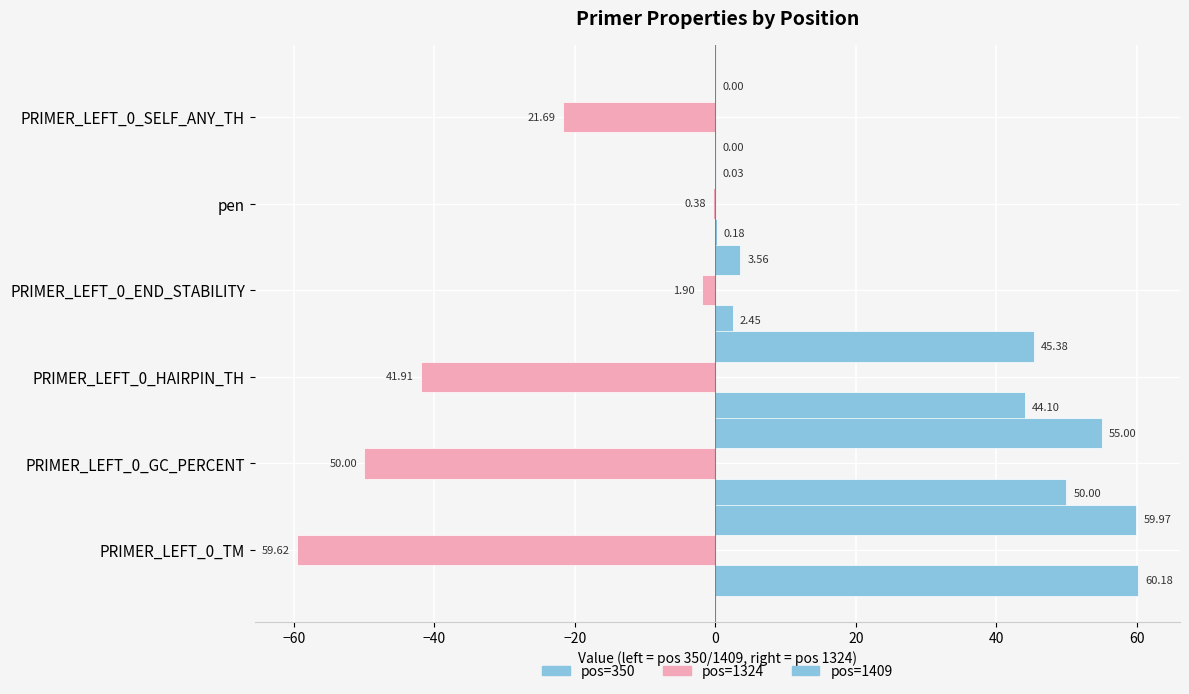

How many data points in pos=1409 are above 45?

3